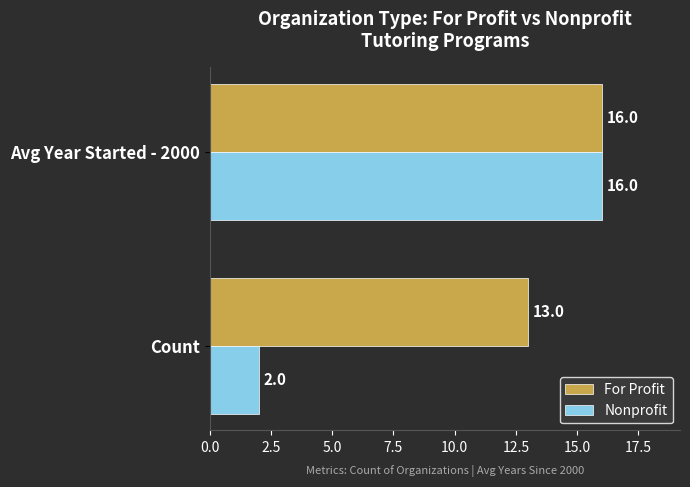

What value does the For Profit series have at Count?

13